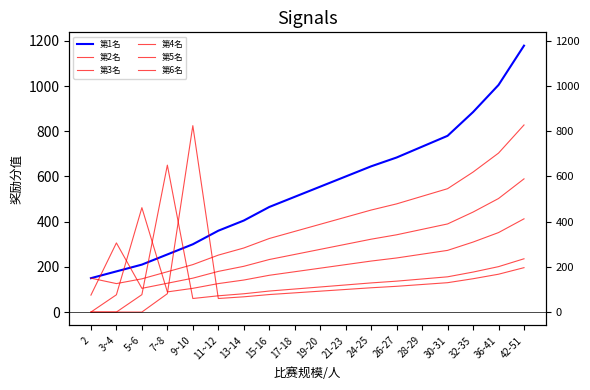

Where does the 第3名 series first go above 300?

3~4